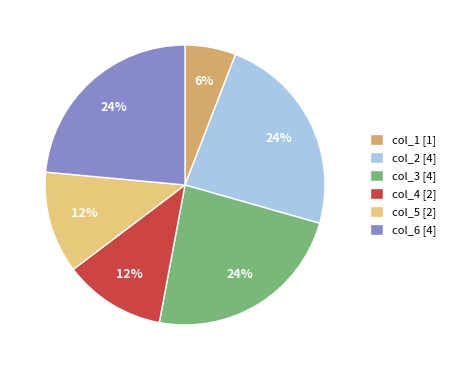

Do col_5 [2] and col_4 [2] together represent more than half of the pie?

No